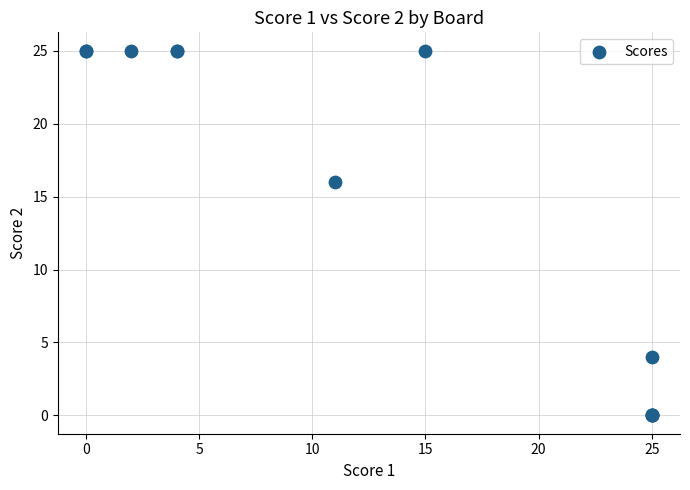

What Y value in the scatter plot is closest to 12?

16